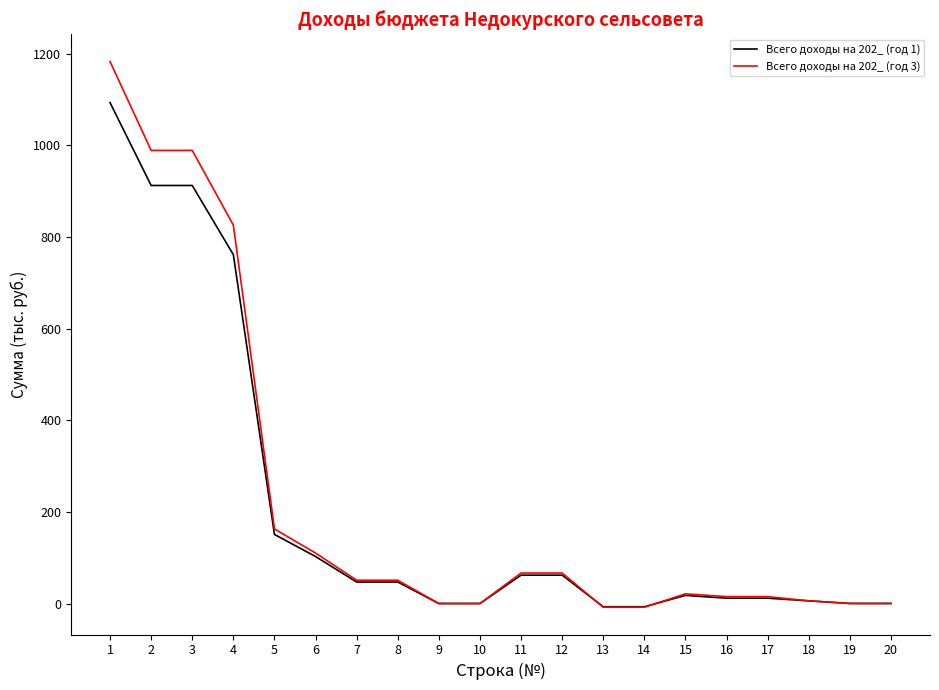

What are all the series names shown in the legend?

Всего доходы на 202_ (год 1), Всего доходы на 202_ (год 3)